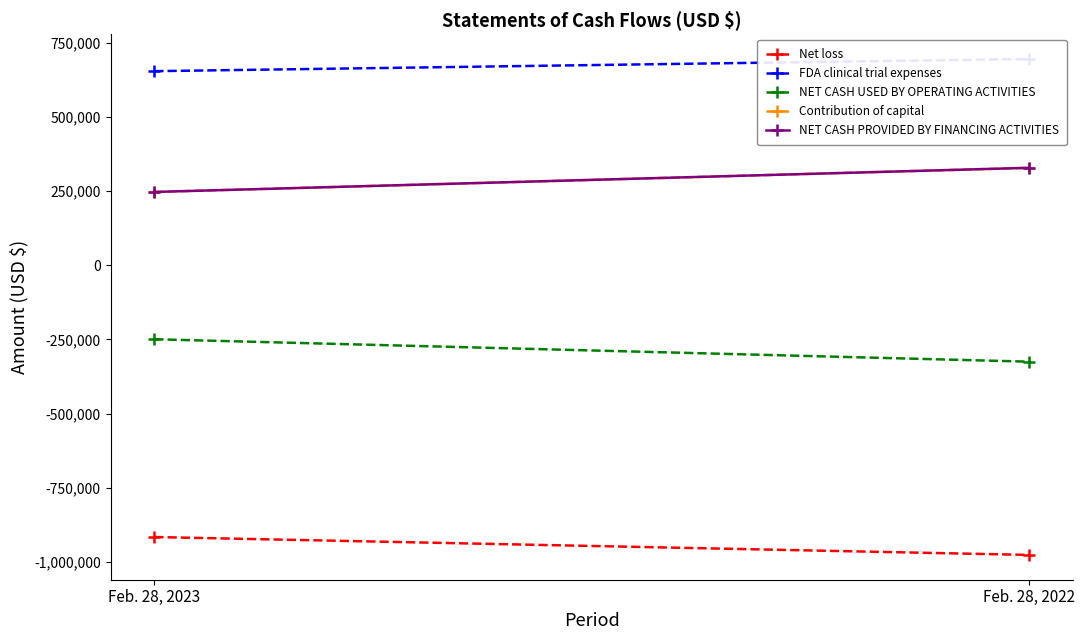

Rank the categories by Net loss value from highest to lowest.

Feb. 28, 2023, Feb. 28, 2022